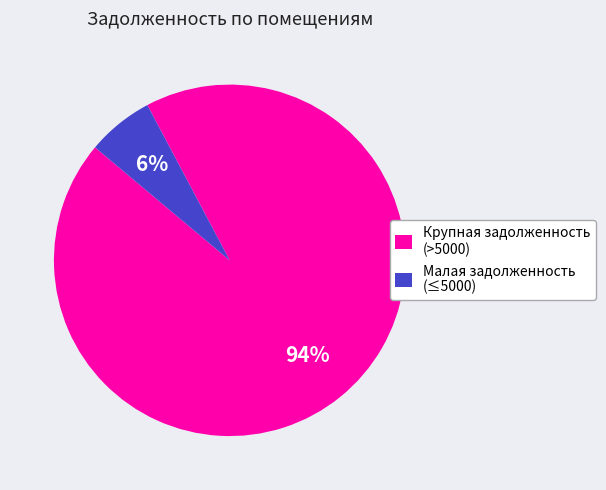

Which slice is the largest?

Крупная задолженность (>5000)